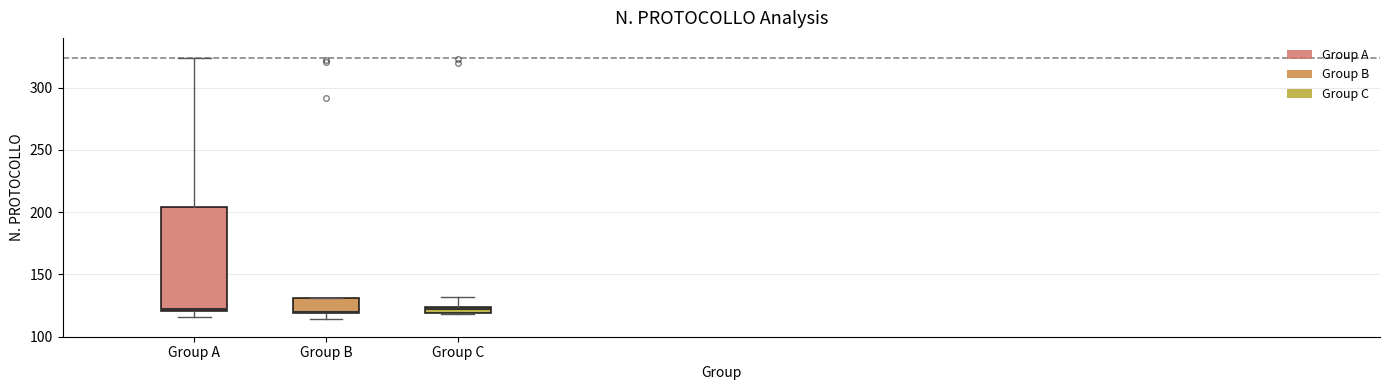

Where is the lower edge of the box for Group C on the y-axis? The values are not printed on the chart, so give them approximately, as read against the axis.

120